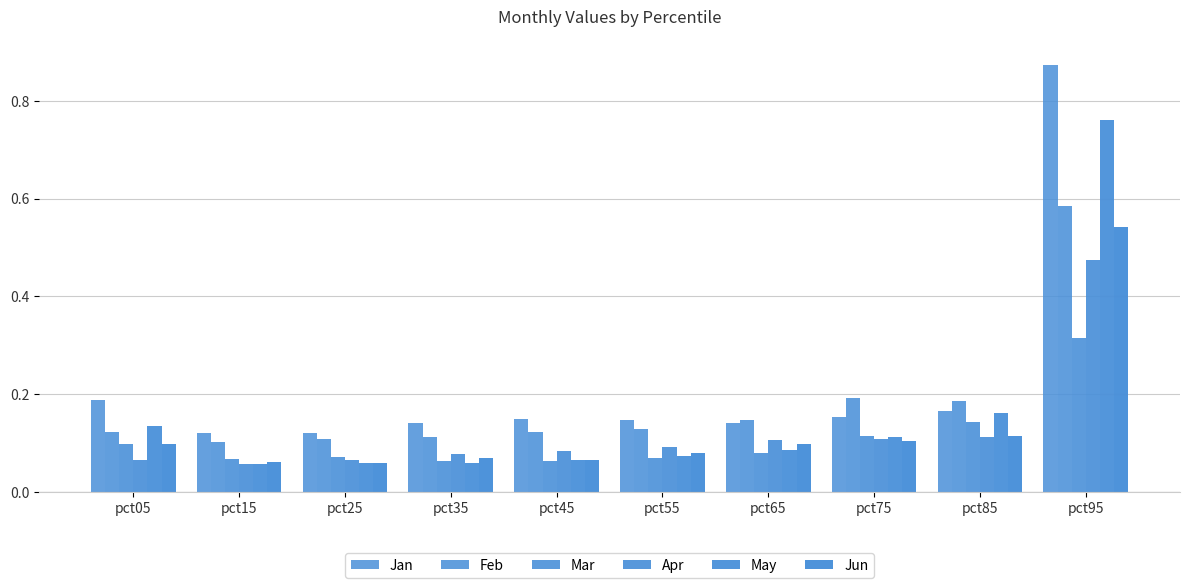

True or false: May has a value of 0.1 at pct35.

True